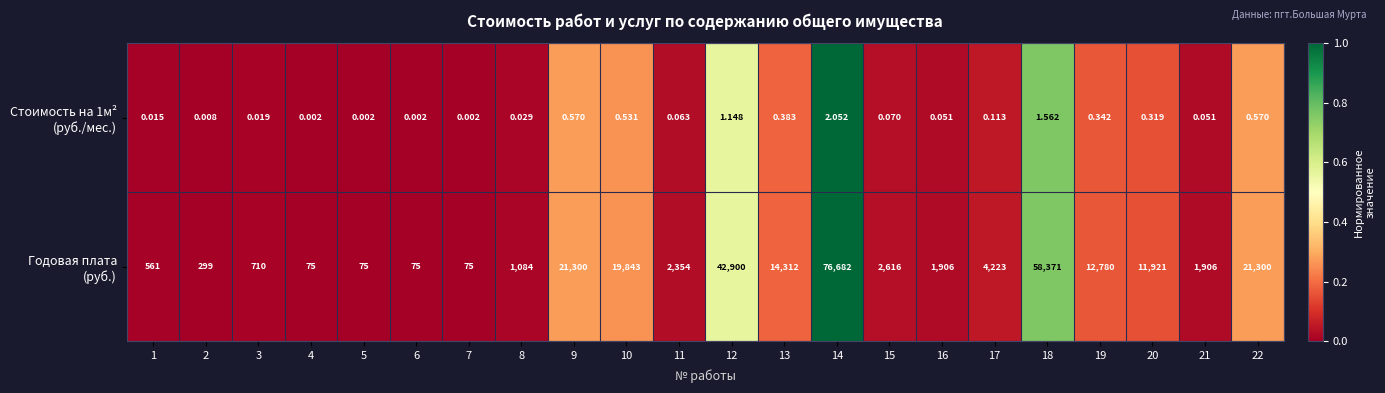

Between 3 and 7, which is larger?

3